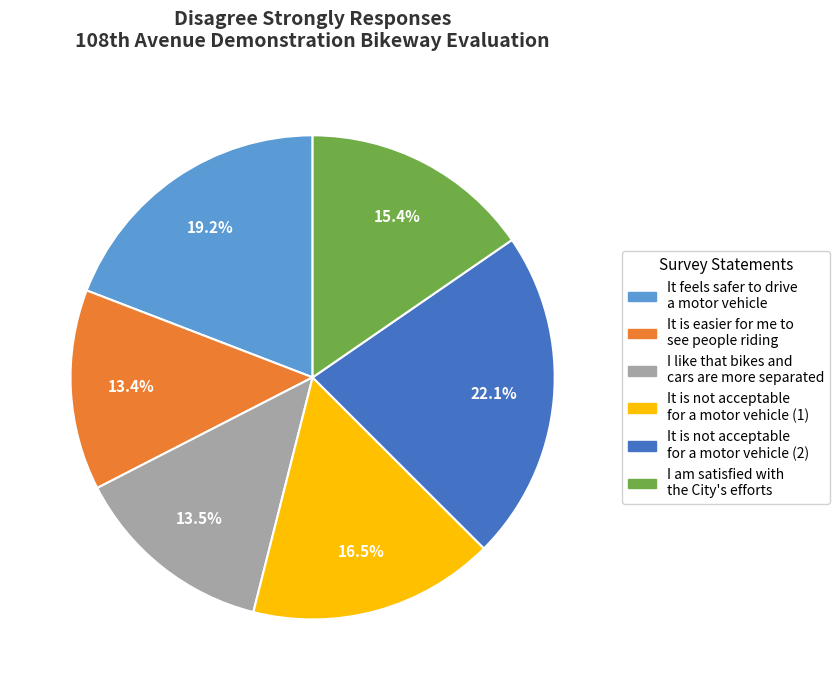

Is there any slice that represents more than half of the pie?

No